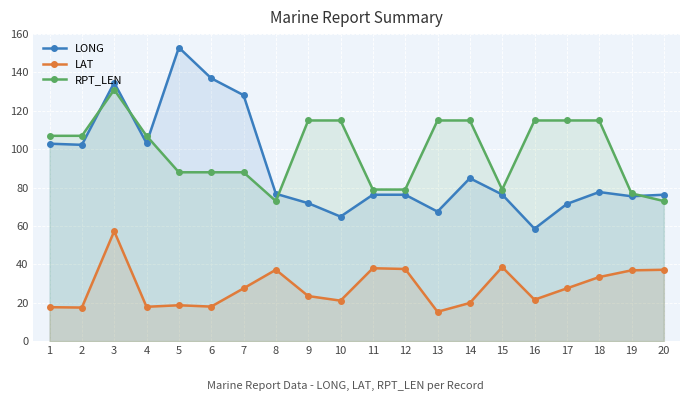

Between 1 and 18, which is larger?

1